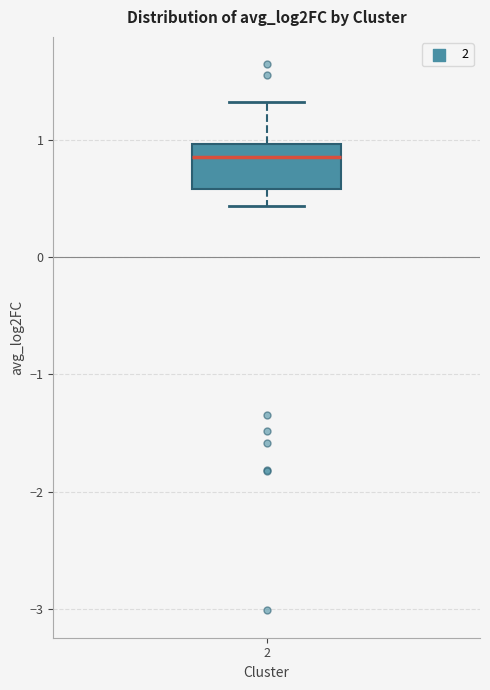

Read this box plot against the y-axis: the position of the median line, the range covered by the box, and the ends of both whiskers. The values are not printed on the chart, so give them approximately, as read against the axis.

median 0.9, box 0.6 to 1.0, whiskers 0.4 to 1.3